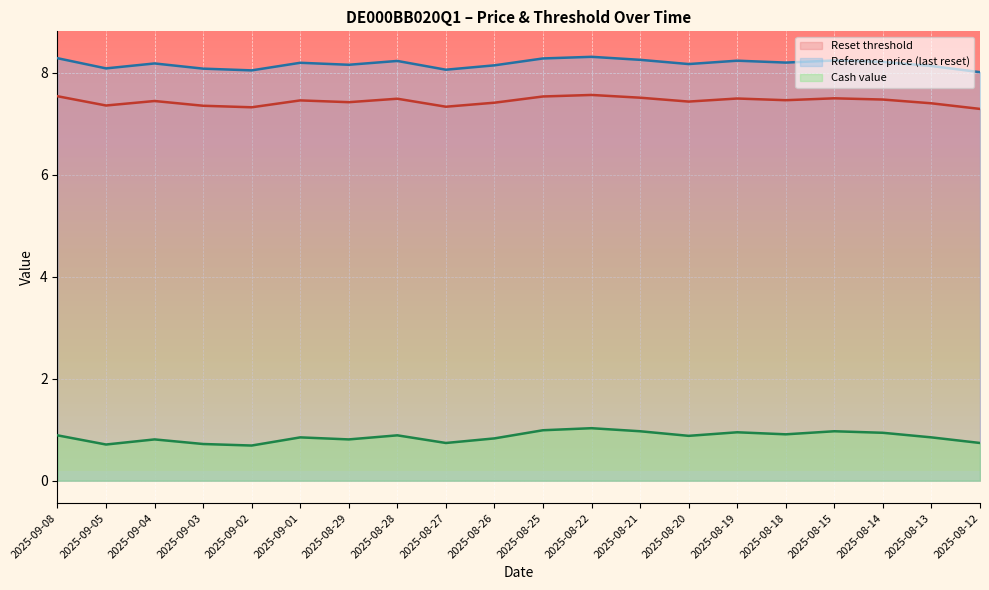

Which has a higher value, 2025-09-03 or 2025-08-20?

2025-08-20